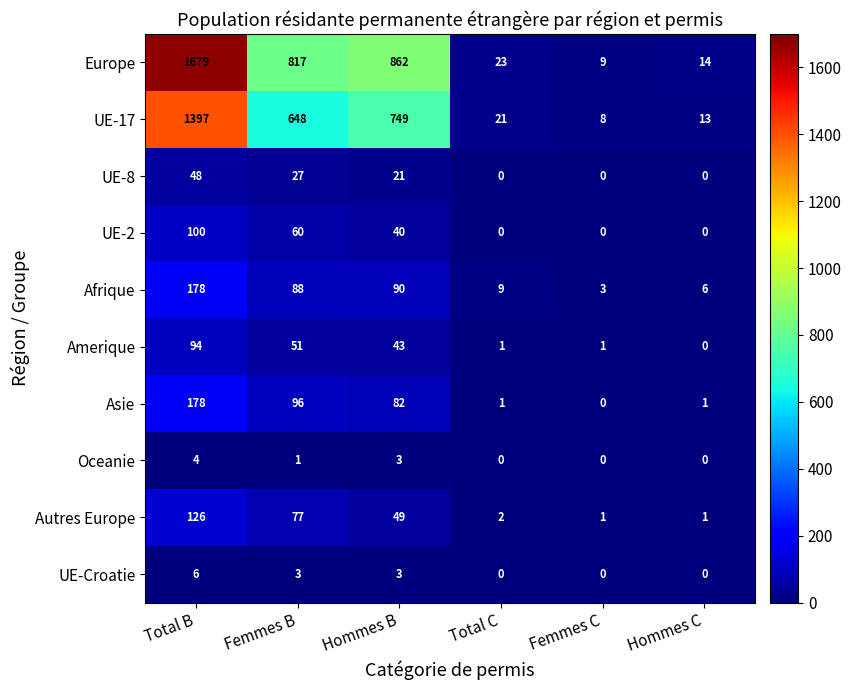

Which label corresponds to the largest value in the chart?

Total B